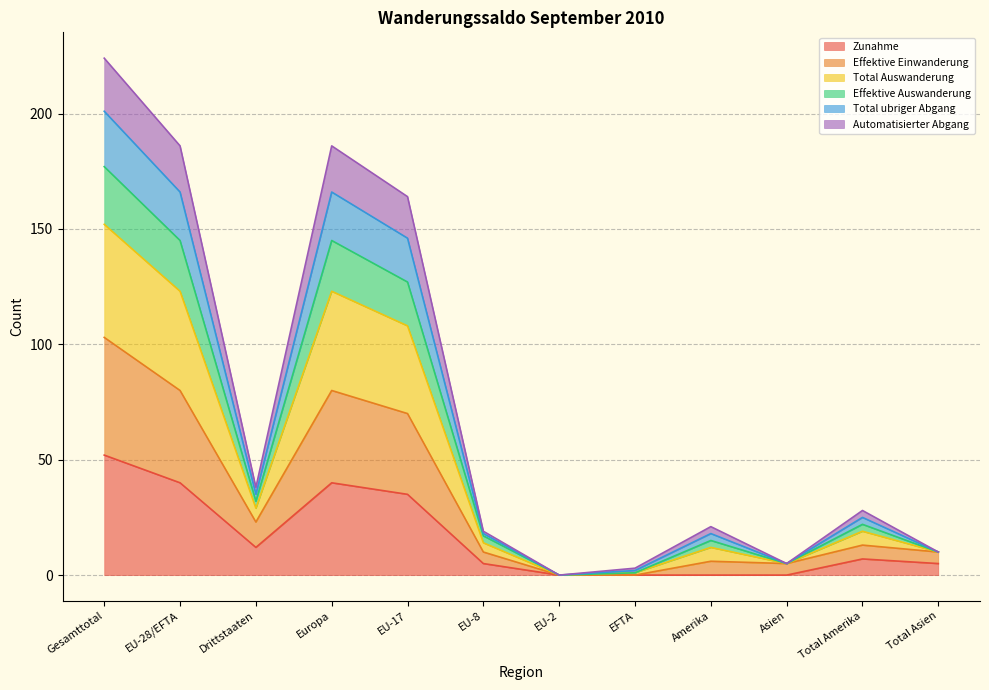

What are all the series names shown in the legend?

Zunahme, Effektive Einwanderung, Total Auswanderung, Effektive Auswanderung, Total ubriger Abgang, Automatisierter Abgang